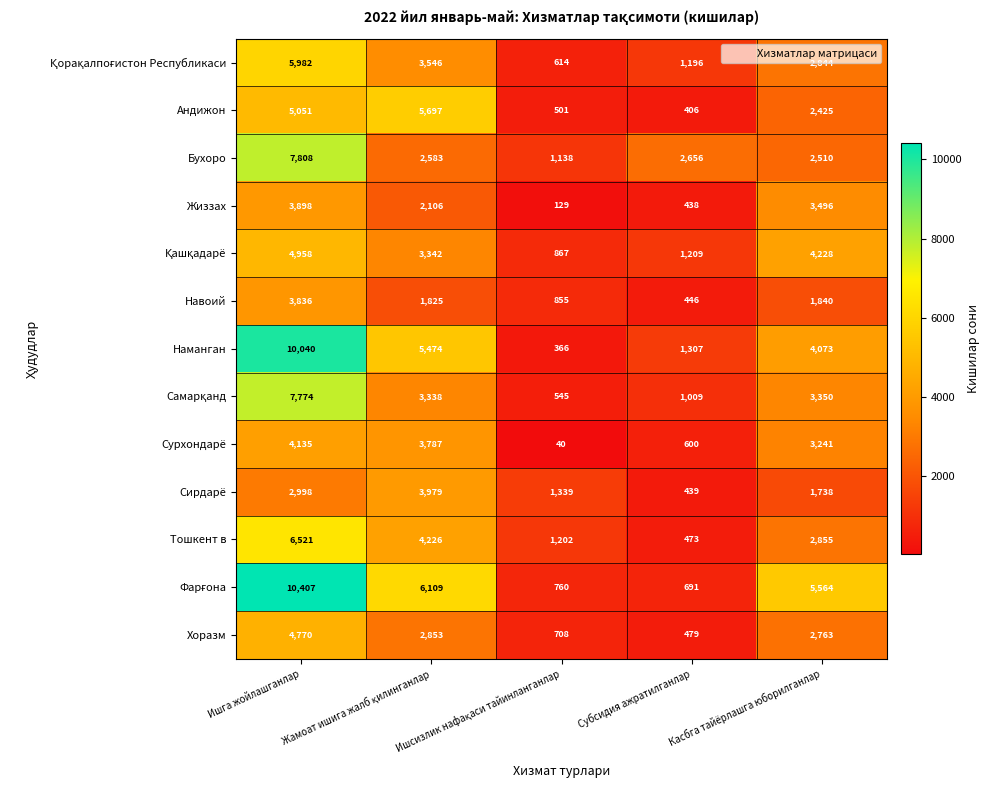

What is the sum of all Тошкент в values?

15277